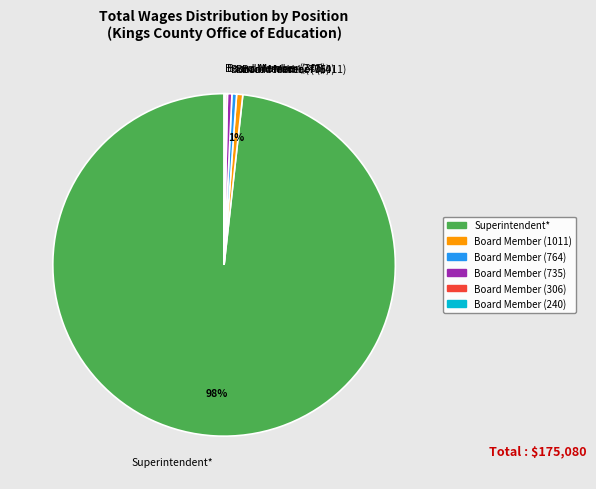

Does Superintendent* represent more than half of the total?

Yes